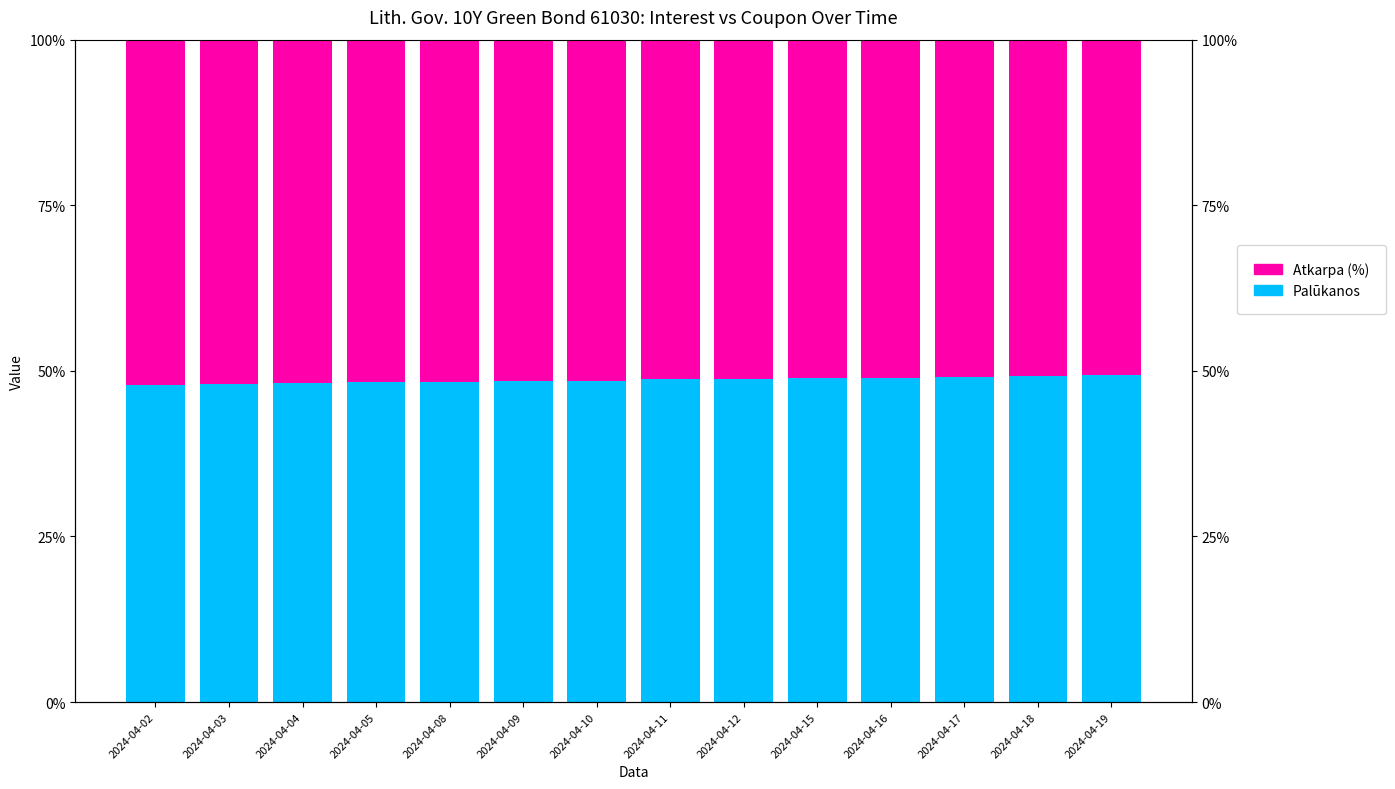

The value of Atkarpa (%) at 2024-04-03 is 0.5. True or false?

True